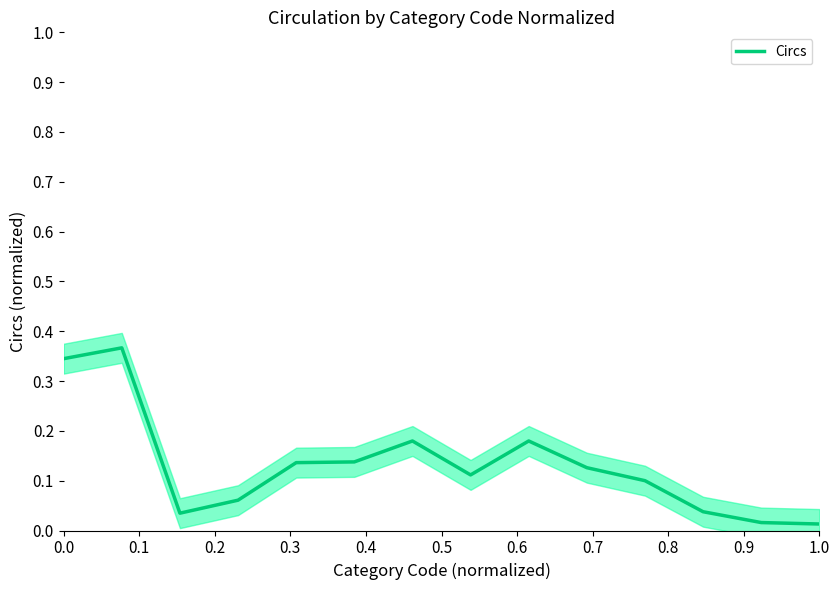

How many points are higher than both their immediate neighbors (excluding endpoints)?

3